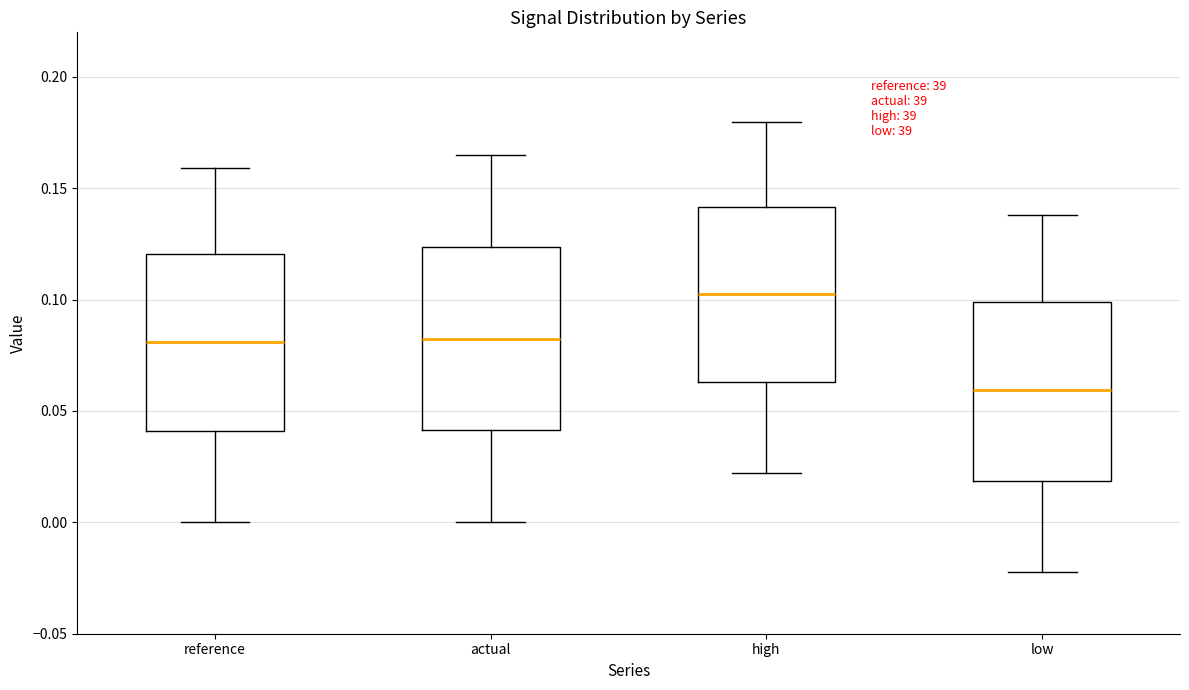

Where does the upper whisker of the box for high end on the y-axis? The values are not printed on the chart, so give them approximately, as read against the axis.

0.180